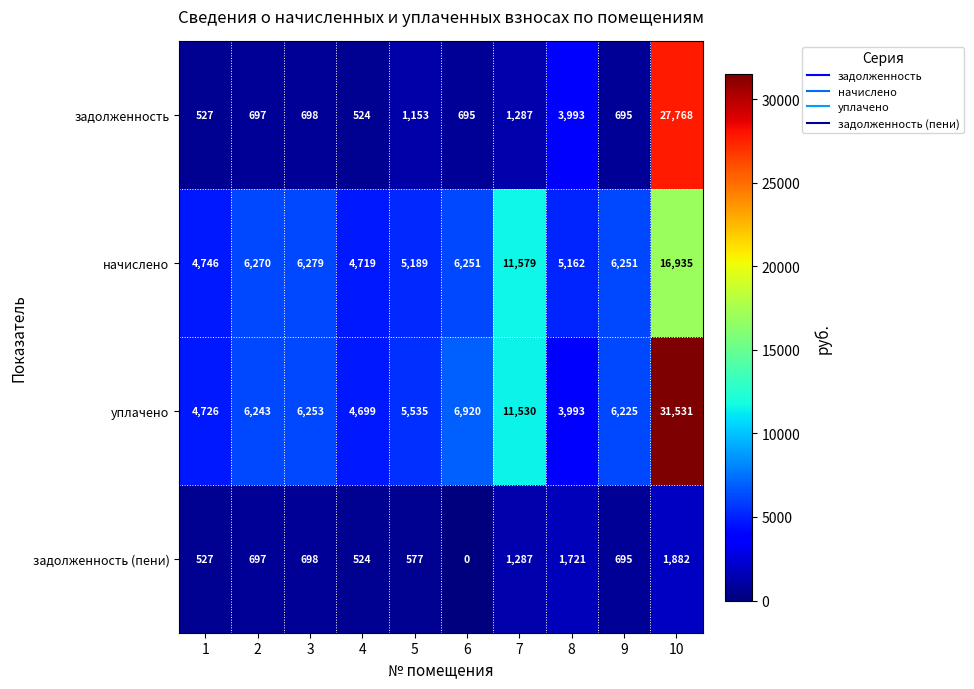

At which category does the chart reach its minimum across all series?

6